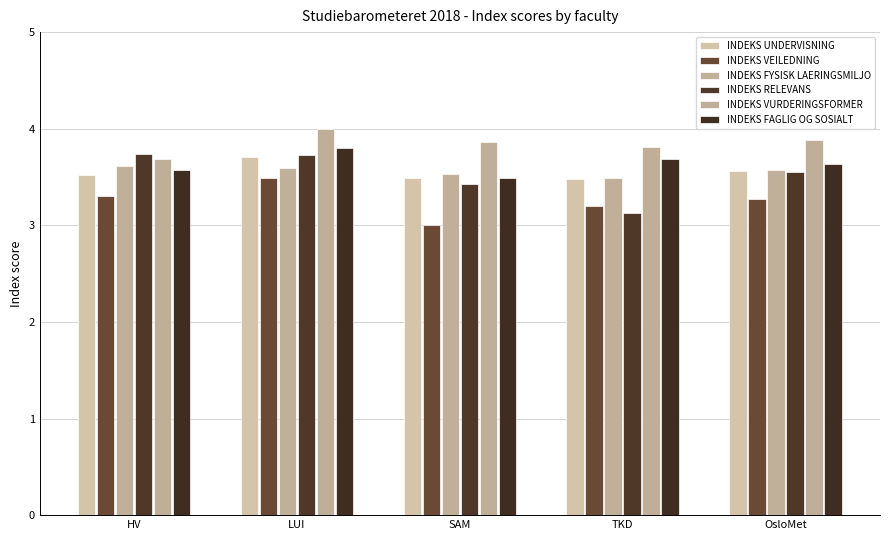

Does the chart contain stacked bars?

No